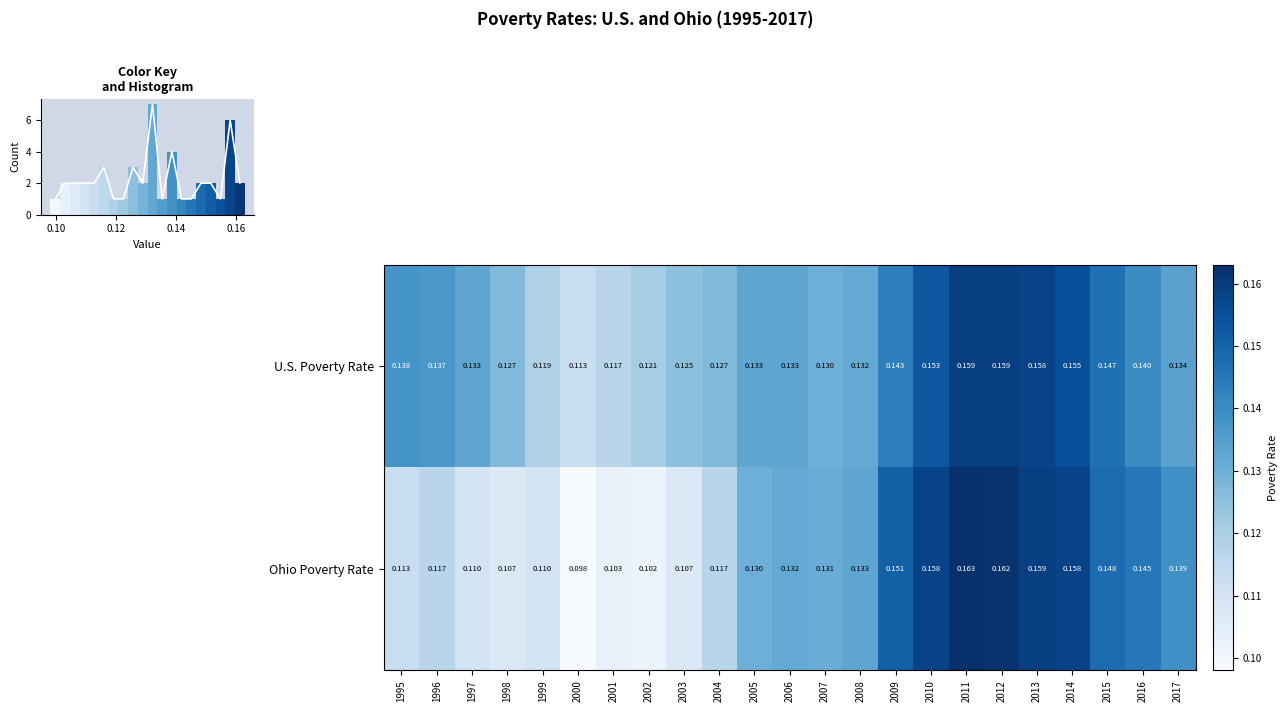

Reading left to right, extract all data points from this chart.

U.S. Poverty Rate: 1995=0.1	1996=0.1	1997=0.1	1998=0.1	1999=0.1	2000=0.1	2001=0.1	2002=0.1	2003=0.1	2004=0.1	2005=0.1	2006=0.1	2007=0.1	2008=0.1	2009=0.1	2010=0.2	2011=0.2	2012=0.2	2013=0.2	2014=0.2	2015=0.1	2016=0.1	2017=0.1
Ohio Poverty Rate: 1995=0.1	1996=0.1	1997=0.1	1998=0.1	1999=0.1	2000=0.1	2001=0.1	2002=0.1	2003=0.1	2004=0.1	2005=0.1	2006=0.1	2007=0.1	2008=0.1	2009=0.2	2010=0.2	2011=0.2	2012=0.2	2013=0.2	2014=0.2	2015=0.1	2016=0.1	2017=0.1